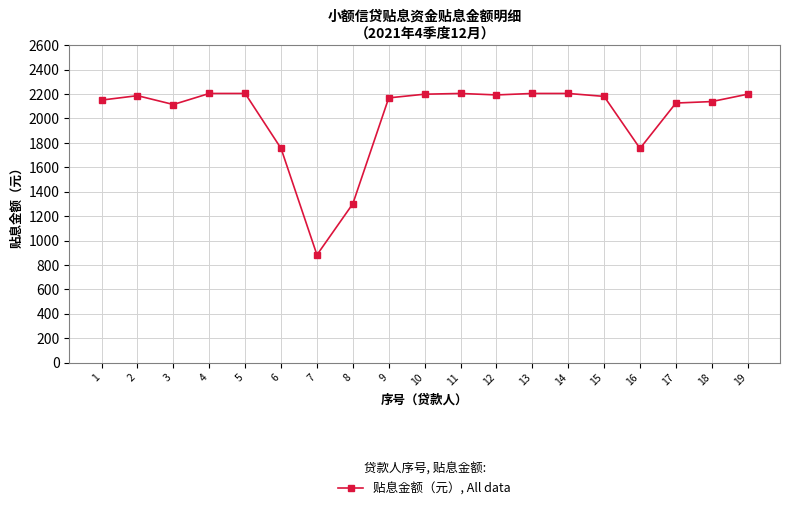

What is the change in value from 10 to 18?

-60.4